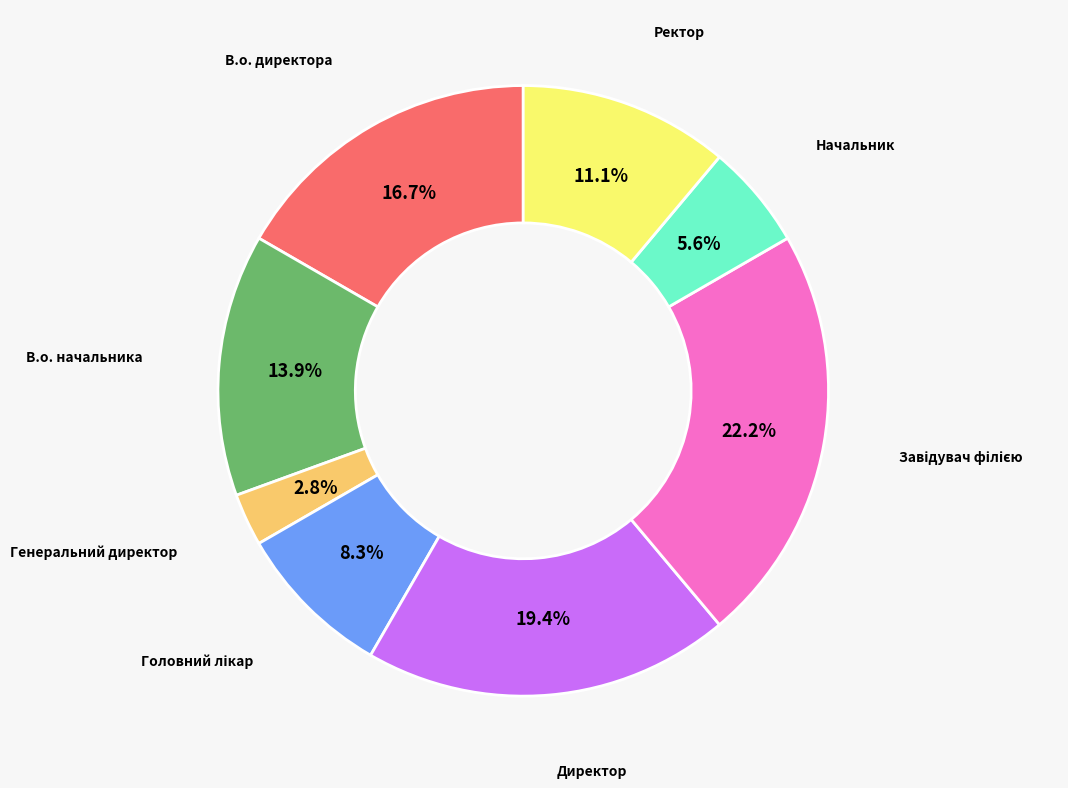

What is the ratio of the value at В.о. начальника to the value at Генеральний директор?

5.0